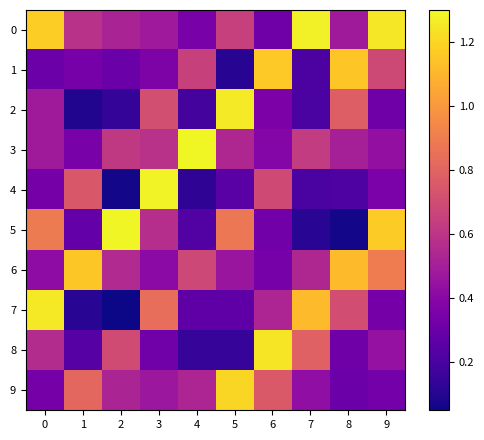

Reading left to right, list all the values displayed in this chart.

0: 0=1.2	1=0.6	2=0.5	3=0.5	4=0.3	5=0.6	6=0.3	7=1.3	8=0.5	9=1.2
1: 0=0.3	1=0.3	2=0.3	3=0.4	4=0.7	5=0.1	6=1.2	7=0.2	8=1.1	9=0.7
2: 0=0.5	1=0.1	2=0.1	3=0.7	4=0.2	5=1.3	6=0.4	7=0.2	8=0.8	9=0.3
3: 0=0.5	1=0.4	2=0.6	3=0.6	4=1.3	5=0.5	6=0.4	7=0.6	8=0.5	9=0.4
4: 0=0.3	1=0.7	2=0.1	3=1.3	4=0.1	5=0.2	6=0.7	7=0.2	8=0.2	9=0.4
5: 0=0.9	1=0.3	2=1.3	3=0.6	4=0.2	5=0.9	6=0.3	7=0.1	8=0.1	9=1.2
6: 0=0.4	1=1.2	2=0.5	3=0.4	4=0.7	5=0.5	6=0.3	7=0.5	8=1.1	9=0.9
7: 0=1.3	1=0.1	2=0.1	3=0.8	4=0.3	5=0.3	6=0.5	7=1.1	8=0.7	9=0.3
8: 0=0.6	1=0.2	2=0.7	3=0.3	4=0.1	5=0.1	6=1.2	7=0.8	8=0.3	9=0.4
9: 0=0.3	1=0.8	2=0.5	3=0.5	4=0.5	5=1.2	6=0.8	7=0.4	8=0.3	9=0.3